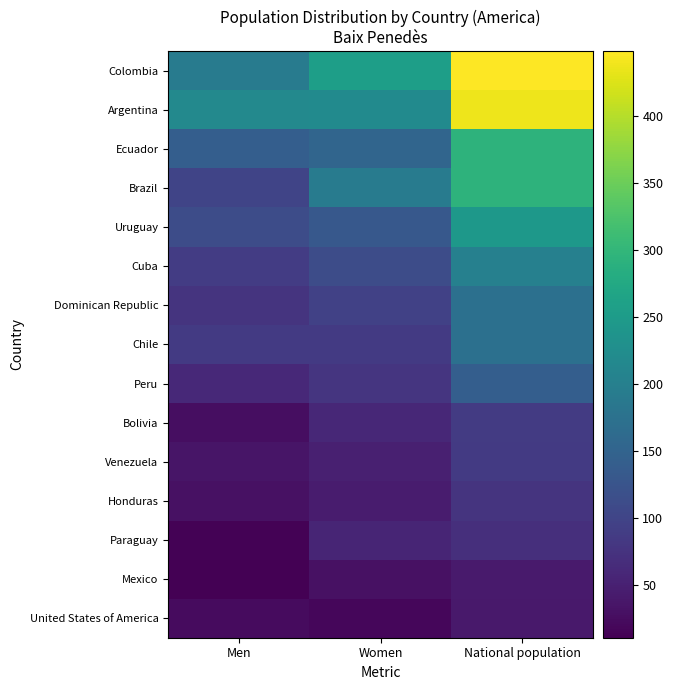

Reading left to right, extract all data points from this chart.

Colombia: Men=192	Women=256	National population=448
Argentina: Men=217	Women=220	National population=437
Ecuador: Men=141	Women=153	National population=294
Brazil: Men=100	Women=193	National population=293
Uruguay: Men=112	Women=132	National population=244
Cuba: Men=89	Women=113	National population=202
Dominican Republic: Men=76	Women=96	National population=172
Chile: Men=86	Women=86	National population=172
Peru: Men=62	Women=79	National population=141
Bolivia: Men=27	Women=60	National population=87
Venezuela: Men=36	Women=50	National population=86
Honduras: Men=31	Women=45	National population=76
Paraguay: Men=14	Women=56	National population=70
Mexico: Men=11	Women=31	National population=42
United States of America: Men=23	Women=18	National population=41